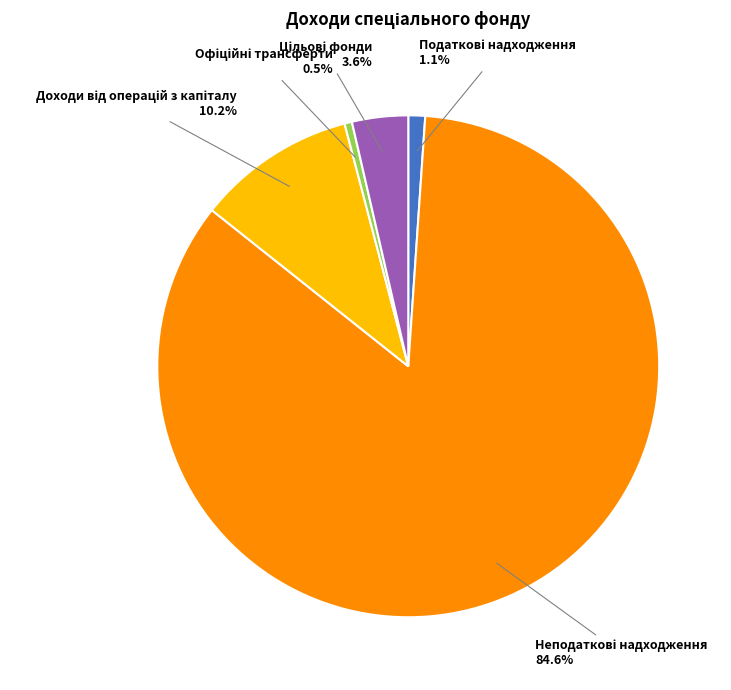

Does any single category account for the majority?

Yes